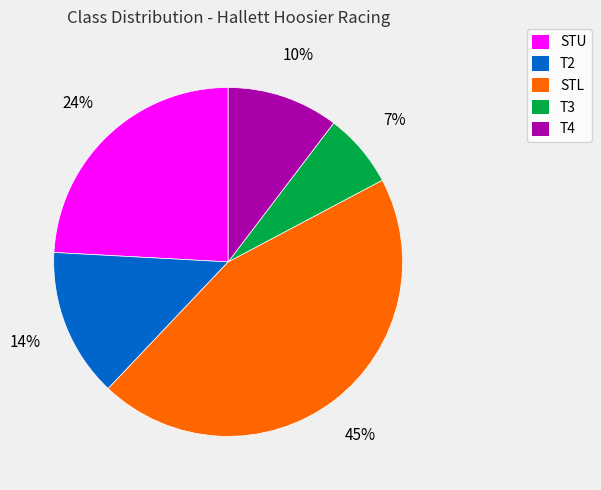

Is the sum of T2 and STU greater than half?

No